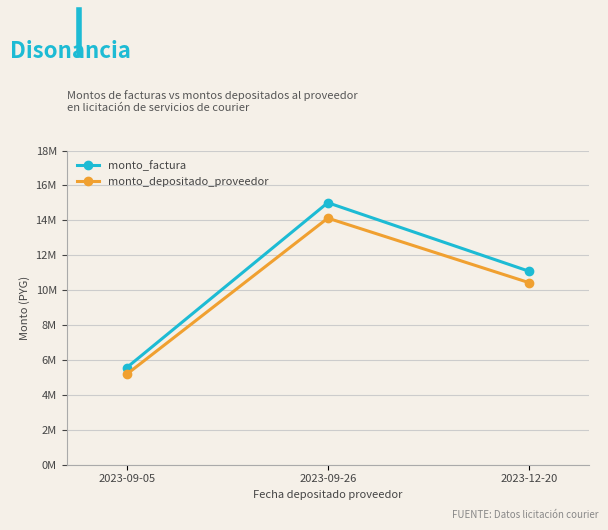

What are all the series names shown in the legend?

monto_factura, monto_depositado_proveedor